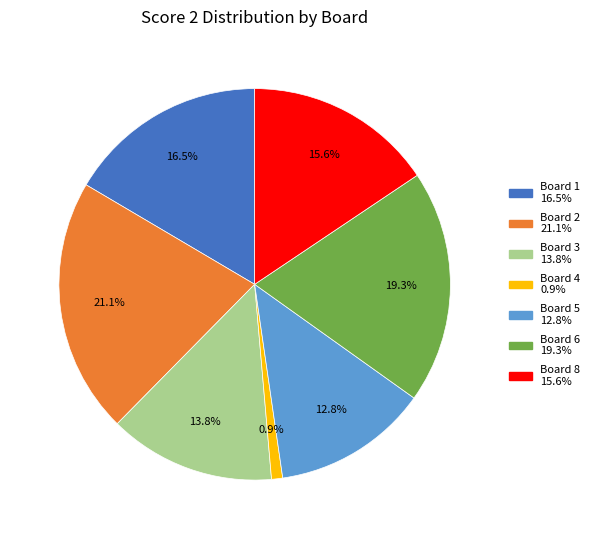

Is there any slice that represents more than half of the pie?

No